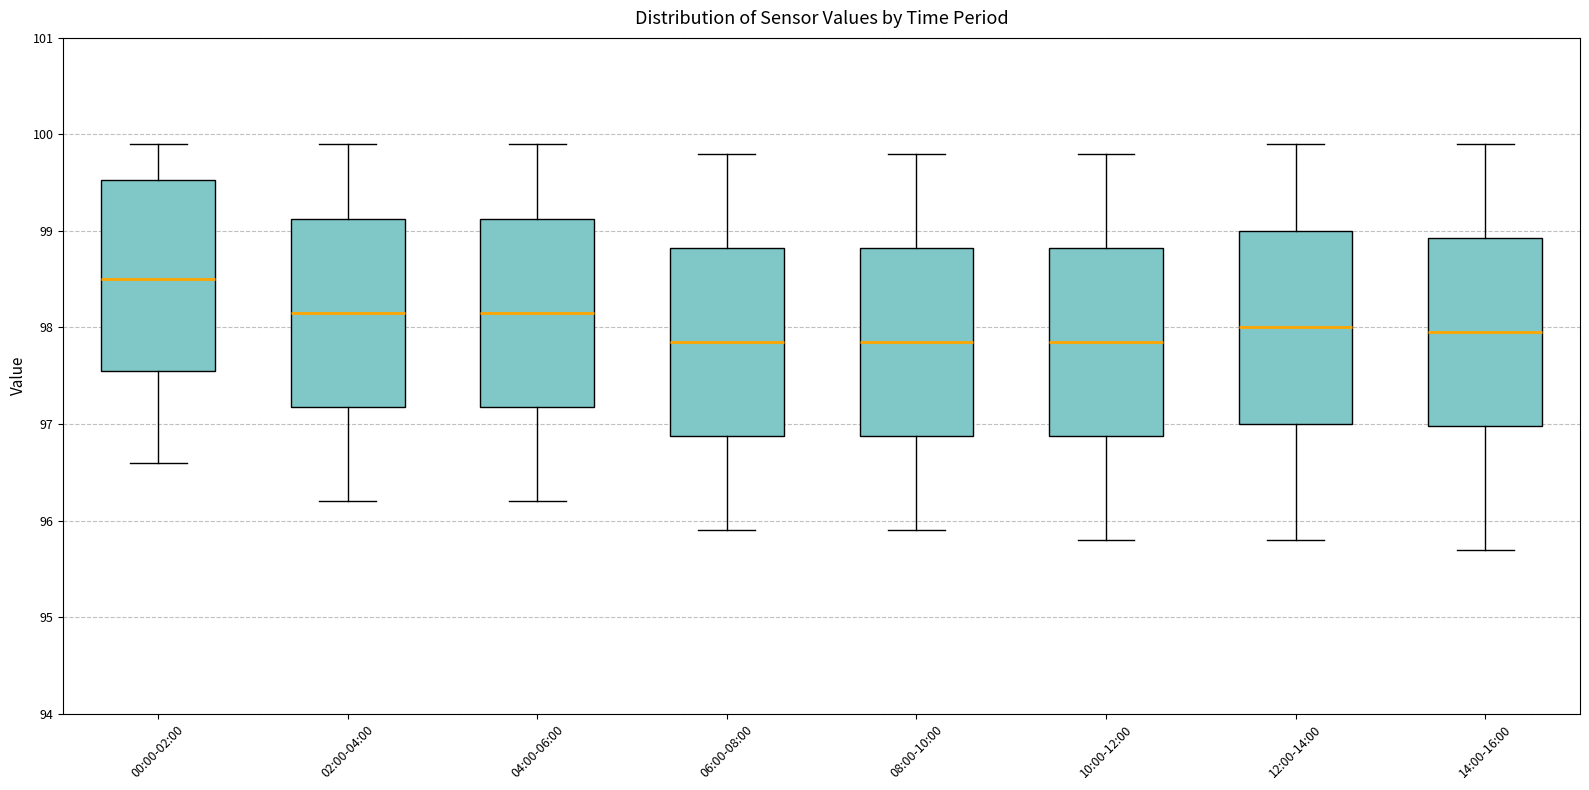

Reading left to right, read every box against the y-axis: the position of its median line, the range the box covers, and the ends of its whiskers. The values are not printed on the chart, so give them approximately, as read against the axis.

00:00-02:00: median 98.5, box 97.6 to 99.5, whiskers 96.6 to 99.9
02:00-04:00: median 98.2, box 97.2 to 99.1, whiskers 96.2 to 99.9
04:00-06:00: median 98.2, box 97.2 to 99.1, whiskers 96.2 to 99.9
06:00-08:00: median 97.9, box 96.9 to 98.8, whiskers 95.9 to 99.8
08:00-10:00: median 97.9, box 96.9 to 98.8, whiskers 95.9 to 99.8
10:00-12:00: median 97.9, box 96.9 to 98.8, whiskers 95.8 to 99.8
12:00-14:00: median 98.0, box 97.0 to 99.0, whiskers 95.8 to 99.9
14:00-16:00: median 98.0, box 97.0 to 98.9, whiskers 95.7 to 99.9